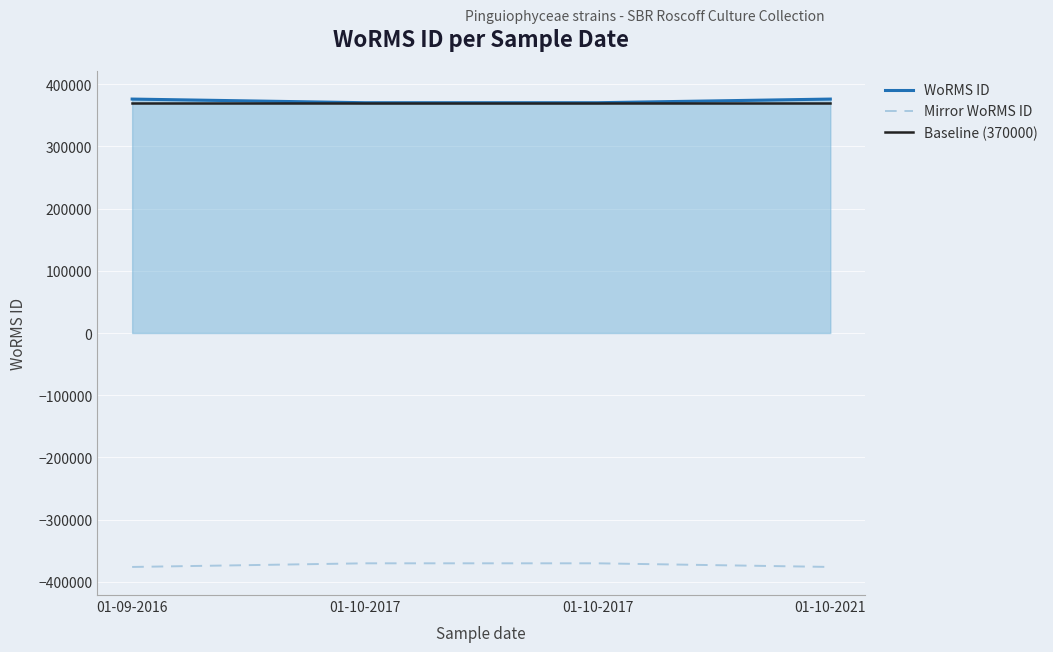

How many series are shown in this chart?

3